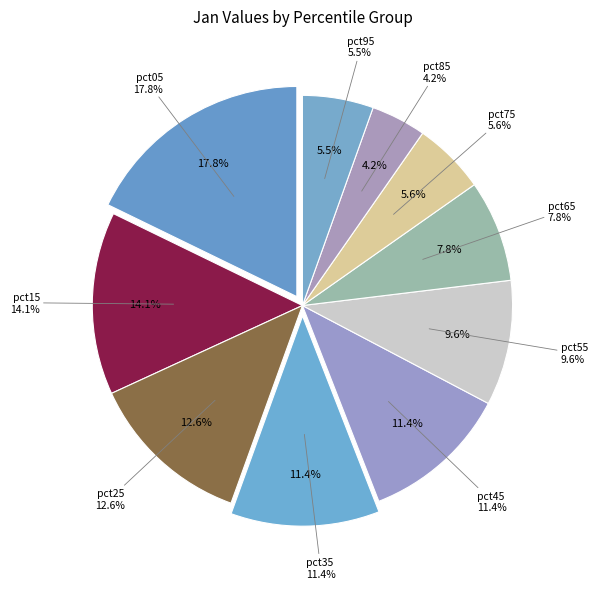

Approximately how many times larger is the value at pct05 compared to pct45?

1.6